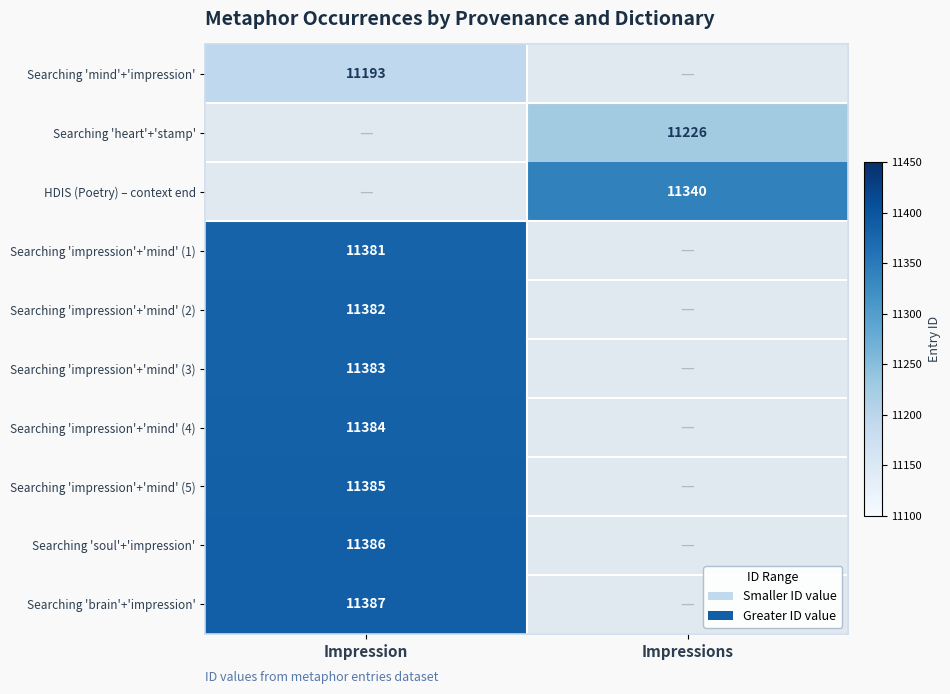

Which category has the highest value across all series?

Impression